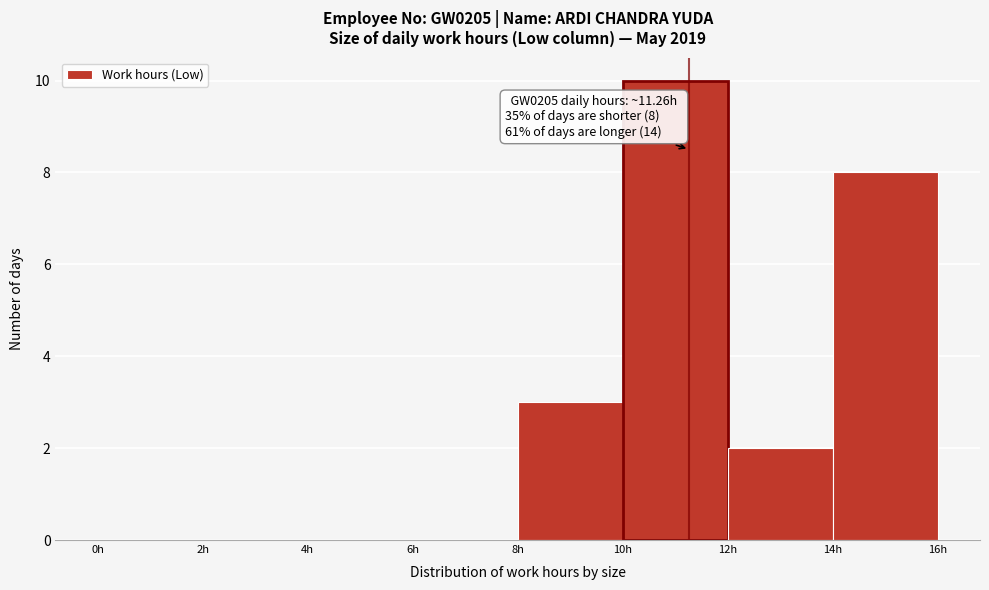

Over which range of the x-axis is the bar tallest?

10 to 12